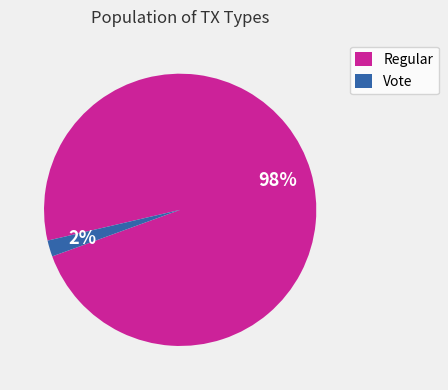

Rank the categories by value from lowest to highest.

Vote, Regular